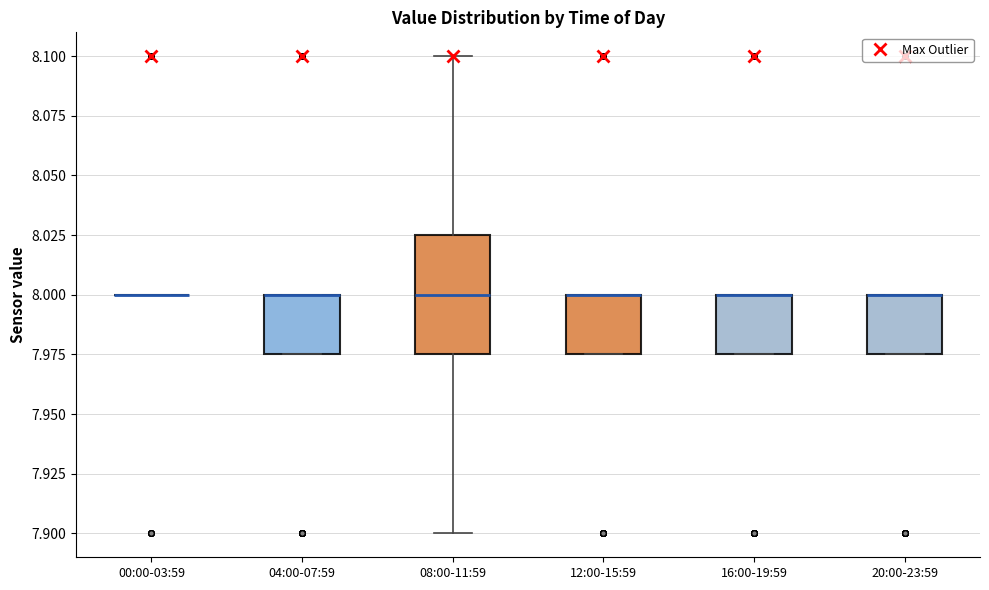

Reading left to right, transcribe this box plot: for each box, give where its median line is, the range the box spans, and where its two whiskers end, as read against the y-axis. The values are not printed on the chart, so give them approximately, as read against the axis.

00:00-03:59: box collapsed to a line at 8.000, whiskers 8.000 to 8.000
04:00-07:59: median 8.000 (drawn on the box's upper edge), box 7.975 to 8.000, whiskers 7.975 to 8.000
08:00-11:59: median 8.000, box 7.975 to 8.025, whiskers 7.900 to 8.100
12:00-15:59: median 8.000 (drawn on the box's upper edge), box 7.975 to 8.000, whiskers 7.975 to 8.000
16:00-19:59: median 8.000 (drawn on the box's upper edge), box 7.975 to 8.000, whiskers 7.975 to 8.000
20:00-23:59: median 8.000 (drawn on the box's upper edge), box 7.975 to 8.000, whiskers 7.975 to 8.000